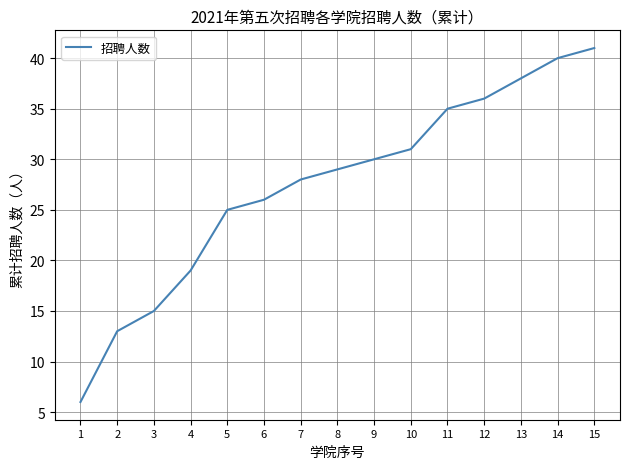

How many series are shown in this chart?

1